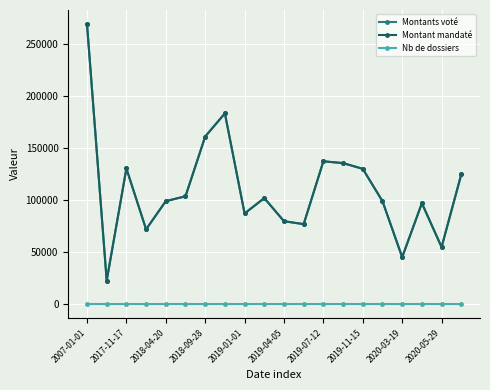

At which label does Nb de dossiers first exceed 8?

2007-01-01